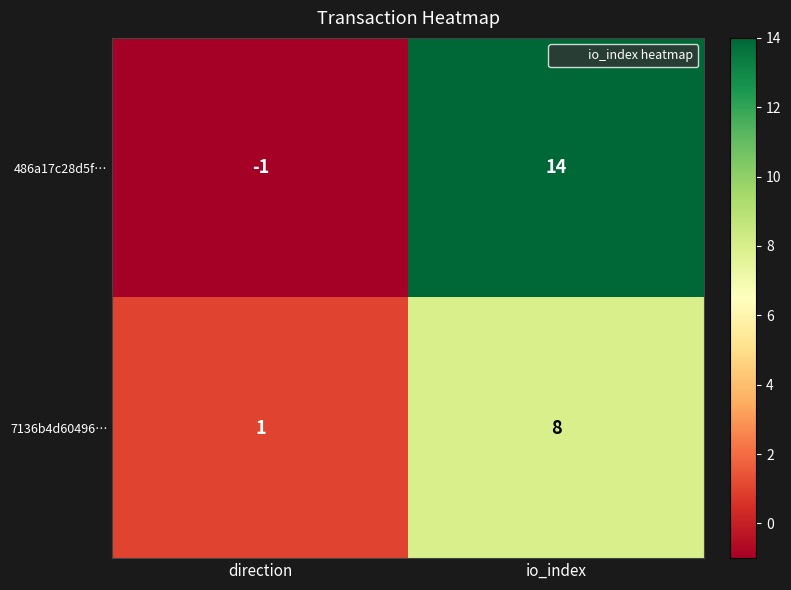

What is the difference between the 486a17c28d5f… values at io_index and direction?

15